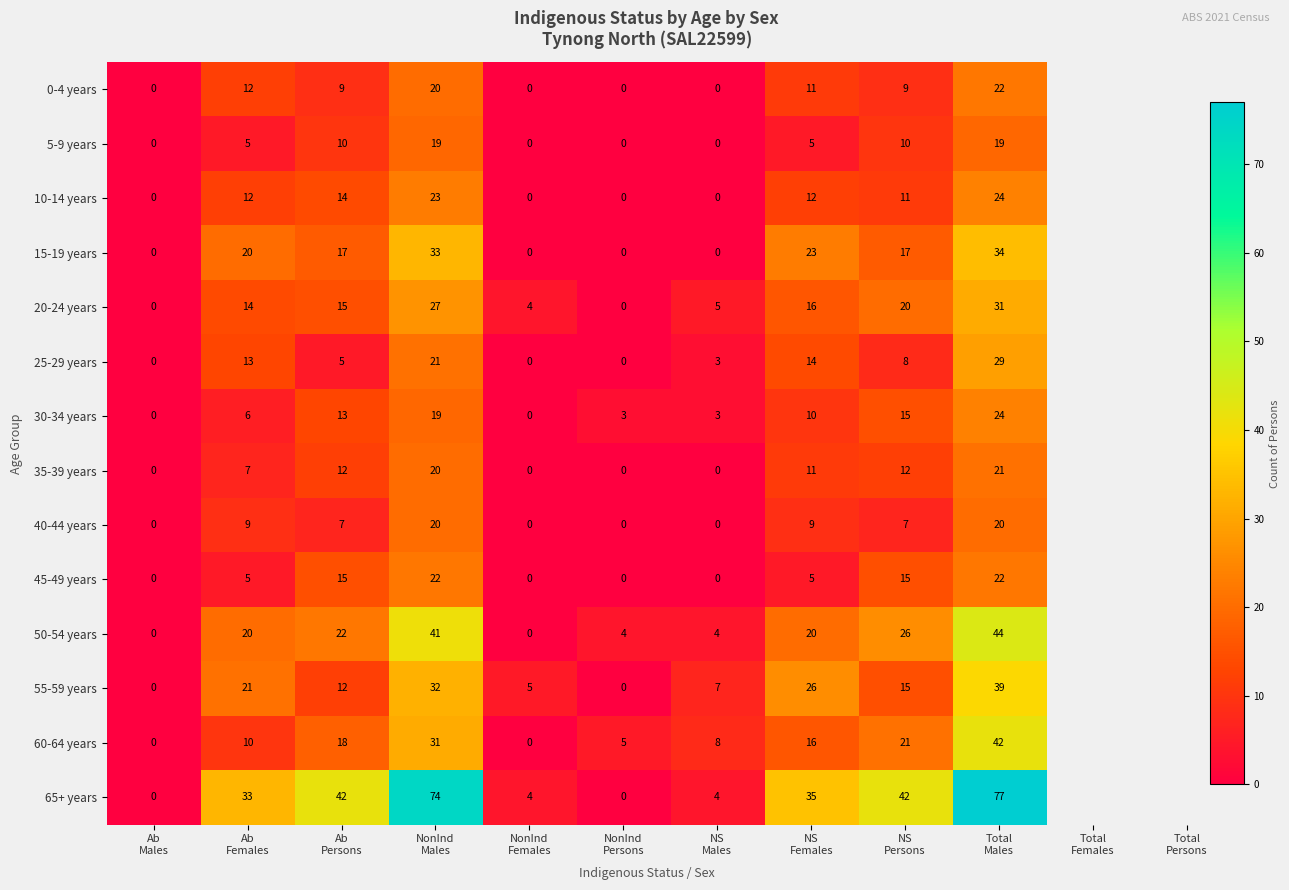

How many series are shown in this chart?

14